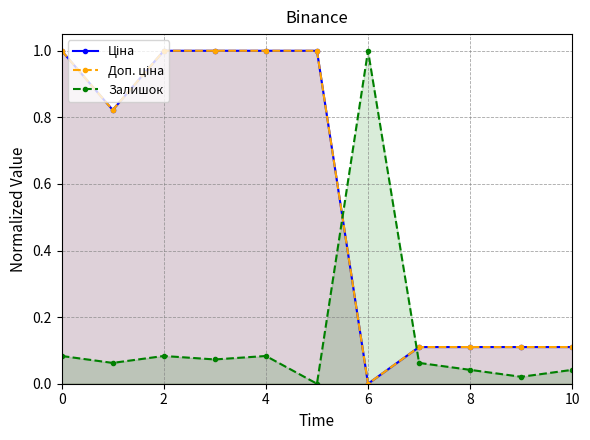

How many intersections are there between Ціна and Залишок?

2